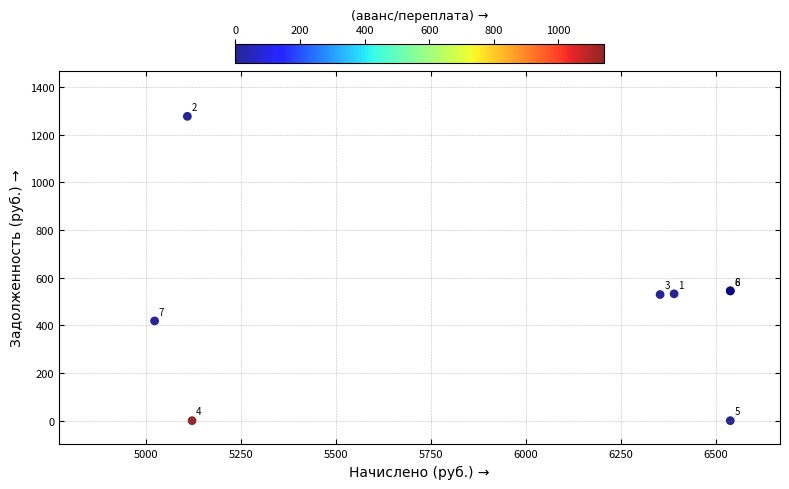

What Y value in the scatter plot is closest to 638?

544.8